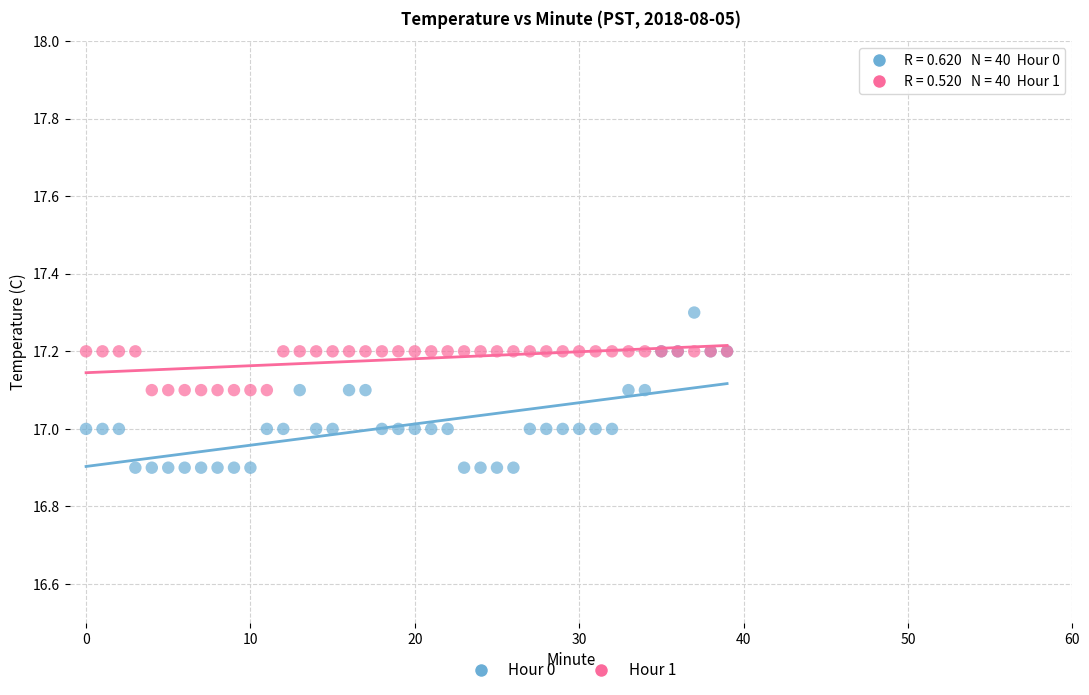

Which series has the largest Y range (max minus min)?

Hour 0